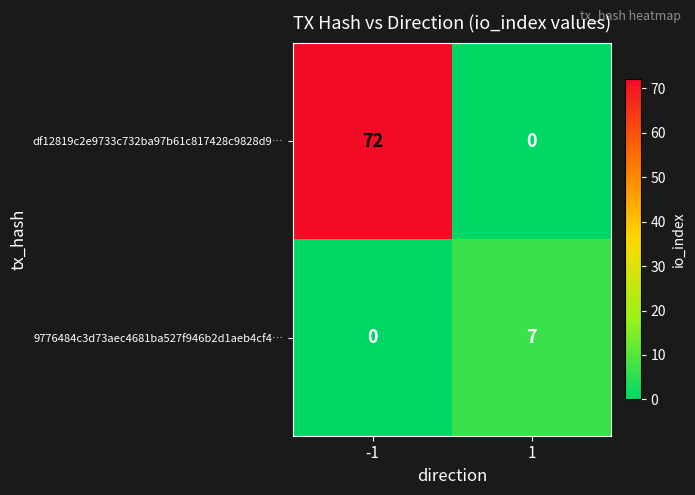

At which category does the chart reach its peak across all series?

-1